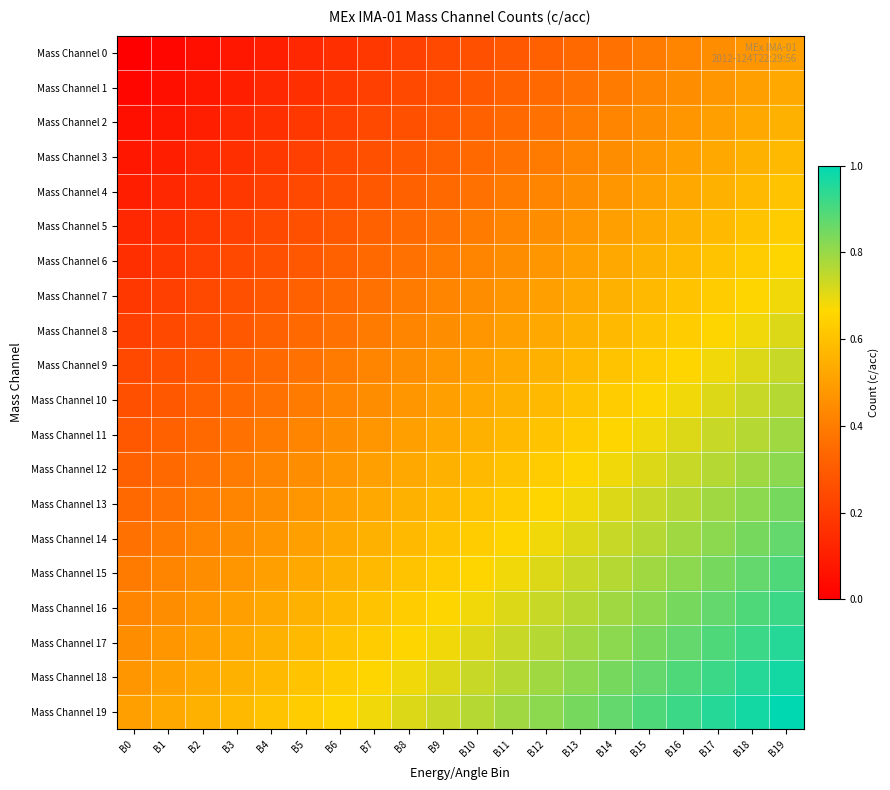

At which category is the sum across all series the highest?

B19